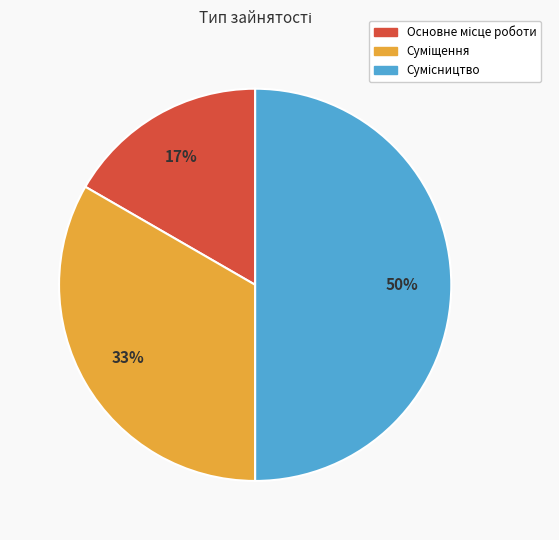

To the nearest percent, what is the average slice percentage?

33%